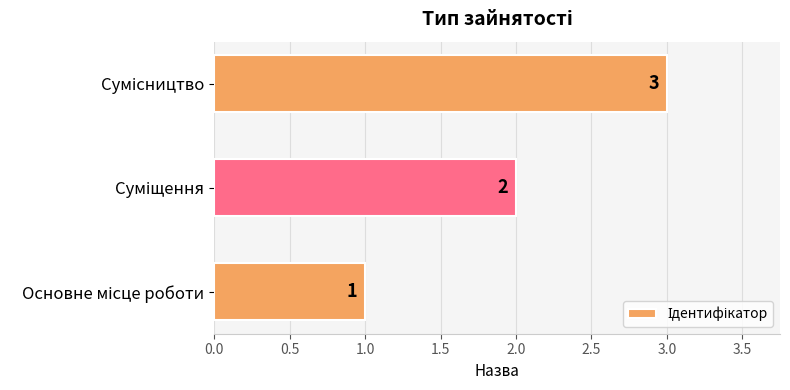

What is the maximum value shown in the chart?

3